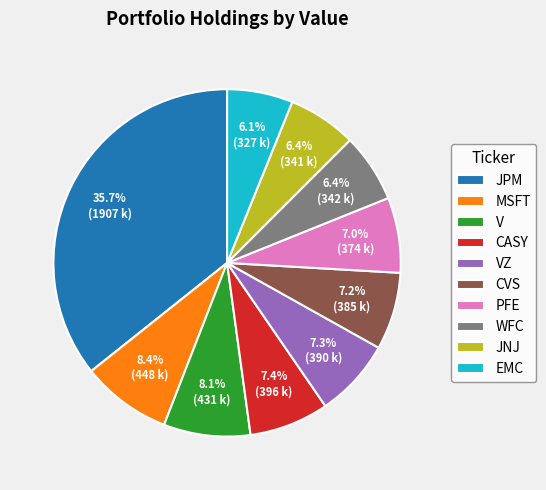

Is it true that PFE is 7% of the pie?

True